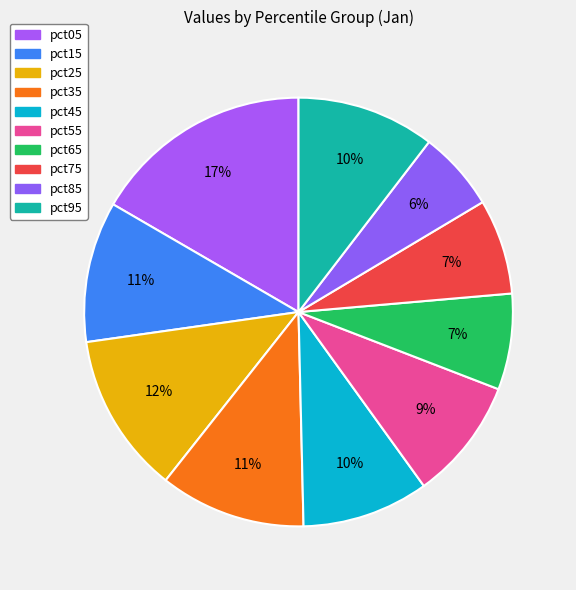

To the nearest percent, what percentage of the pie is pct45?

10%